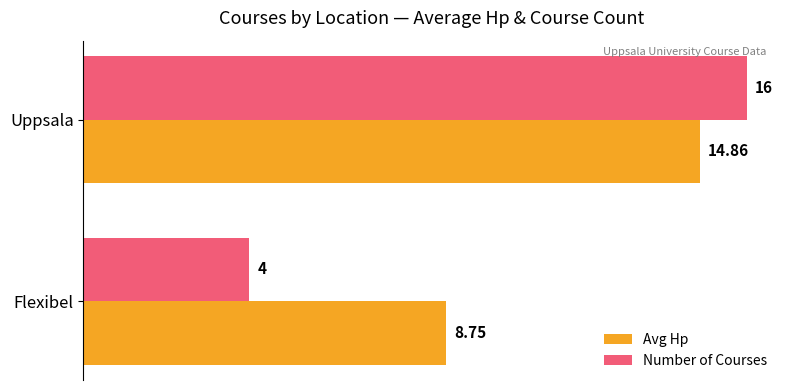

Rank the series by their maximum value, from lowest to highest.

Avg Hp, Number of Courses